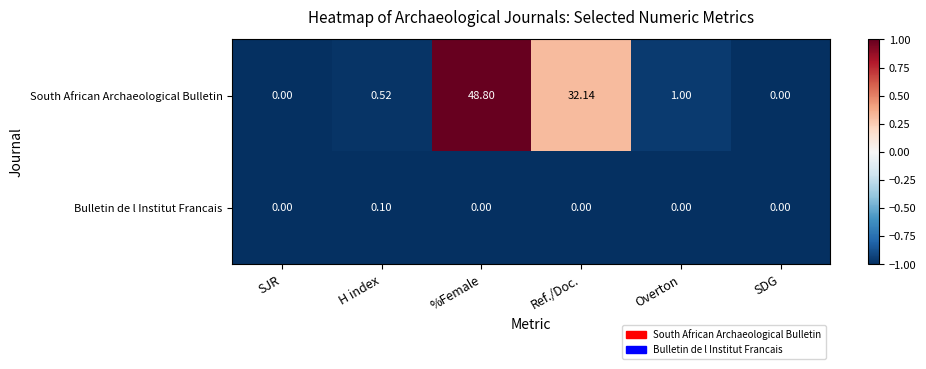

At which category is the sum across all series the highest?

%Female